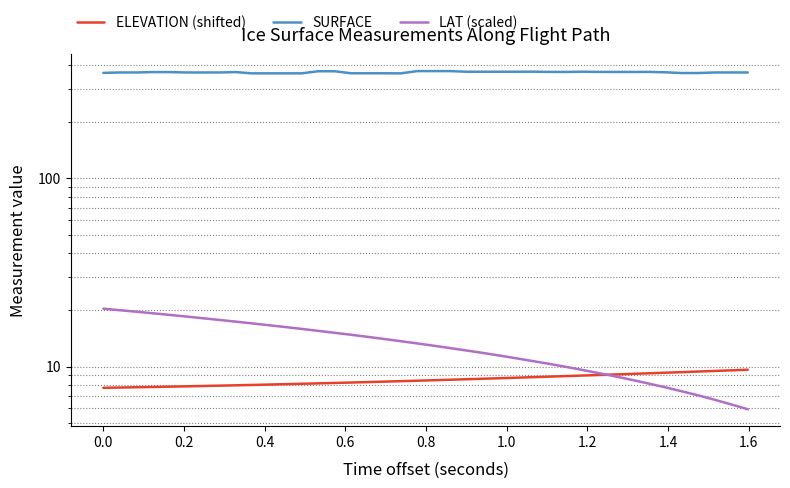

What is the minimum value shown in the chart?

5.9